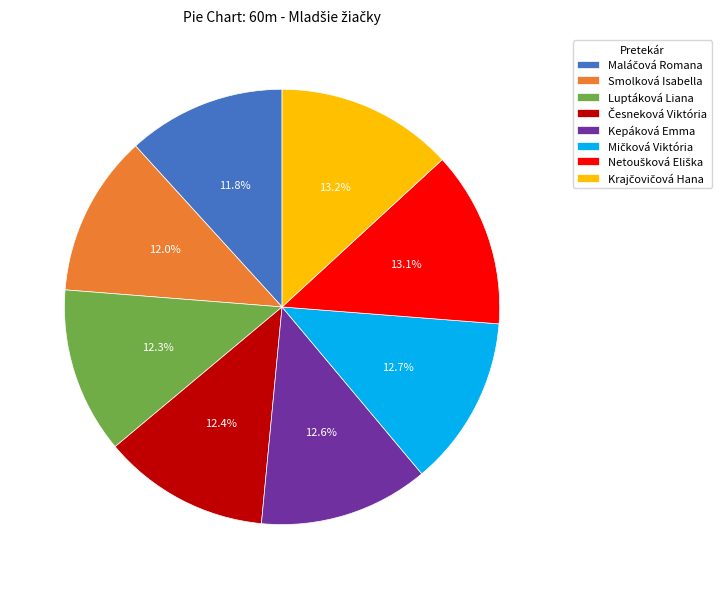

The Smolková Isabella slice represents 18% of the pie. True or false?

False